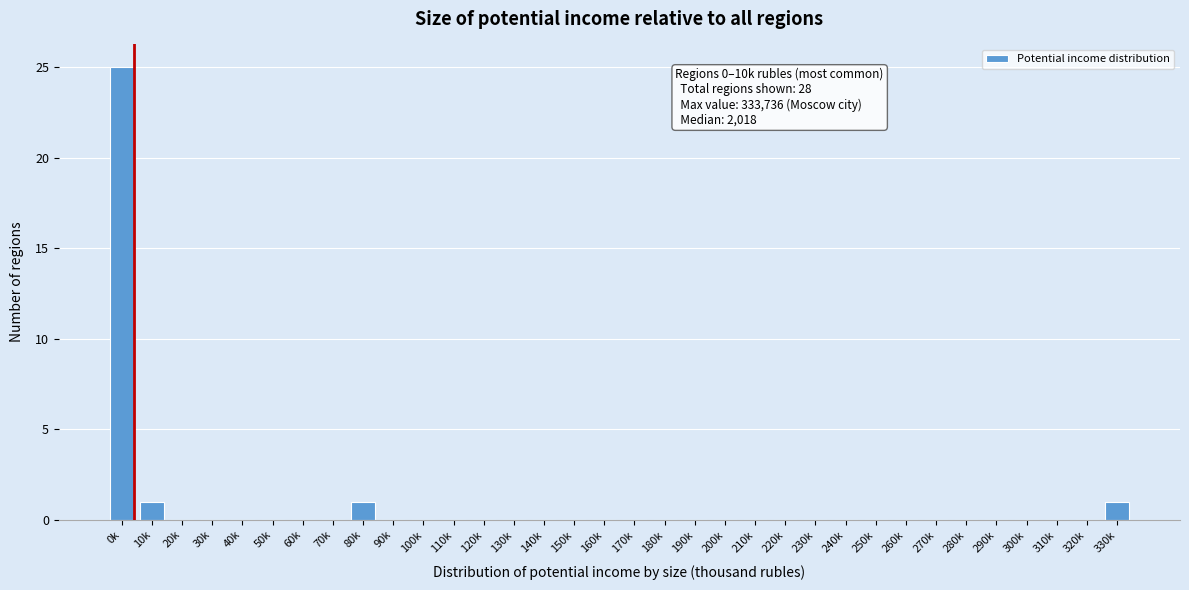

Between 290k and 0k, which is larger?

0k